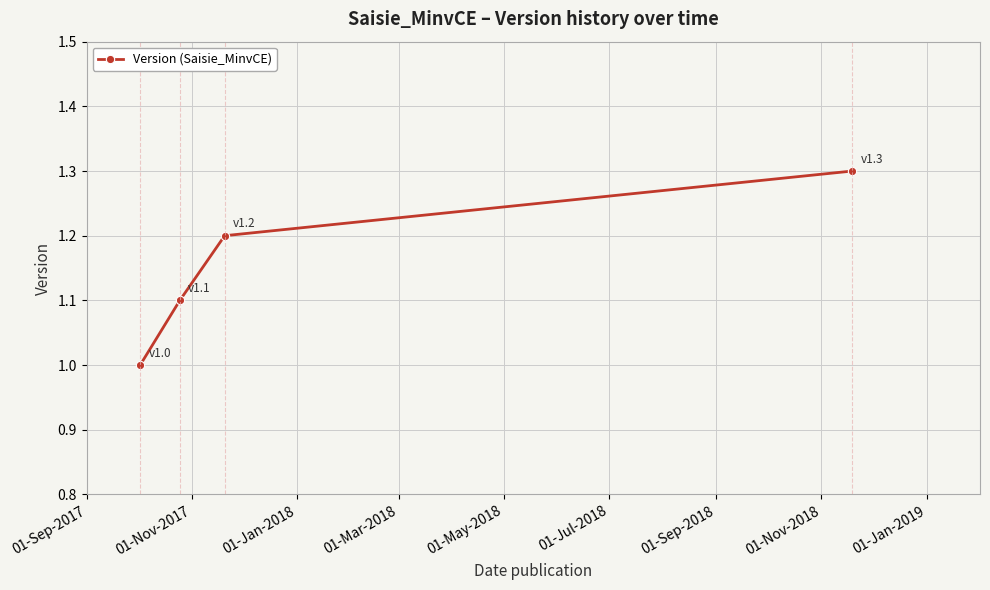

True or false: the data has more than 1 interior local peaks.

False